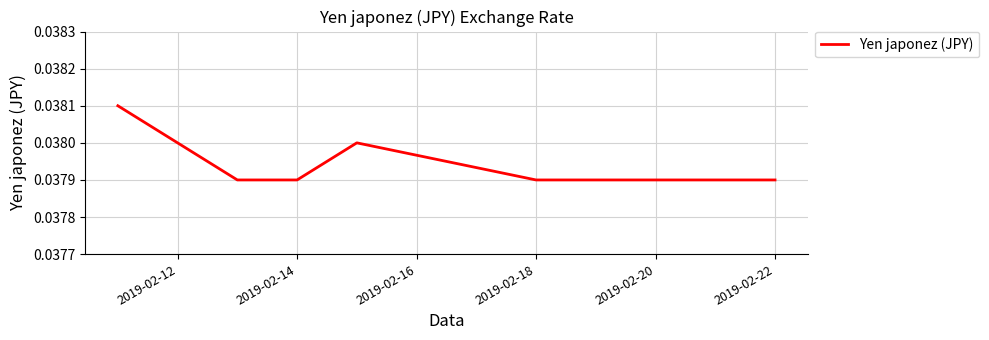

The value at 2019-02-14 is 0.1. True or false?

False